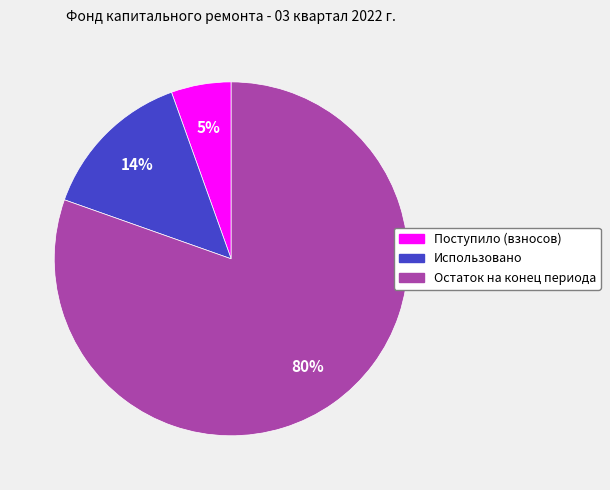

Between Поступило (взносов) and Использовано, which is larger?

Использовано